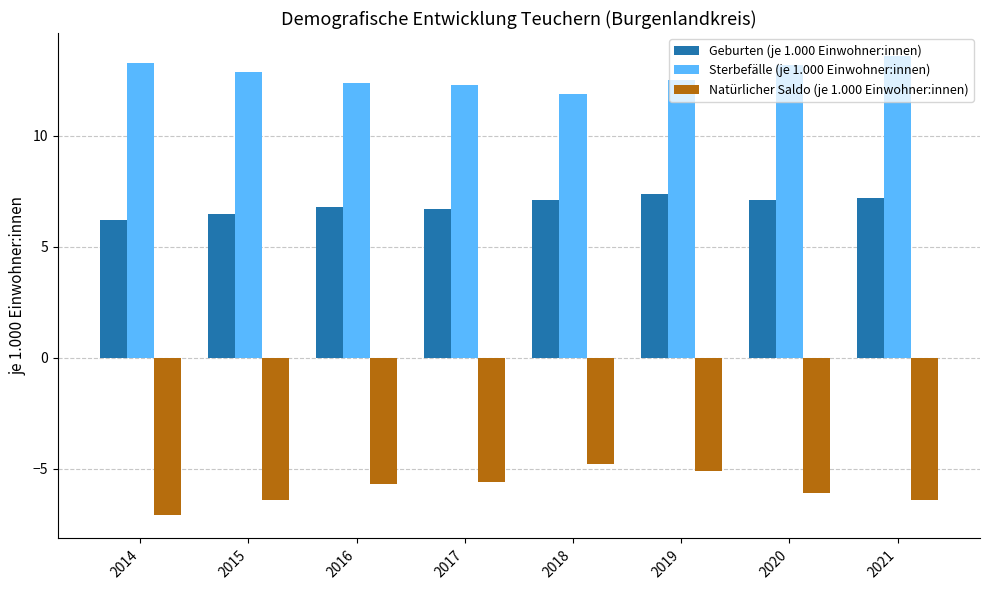

What is the spread (max minus min) of values at 2021?

20.0